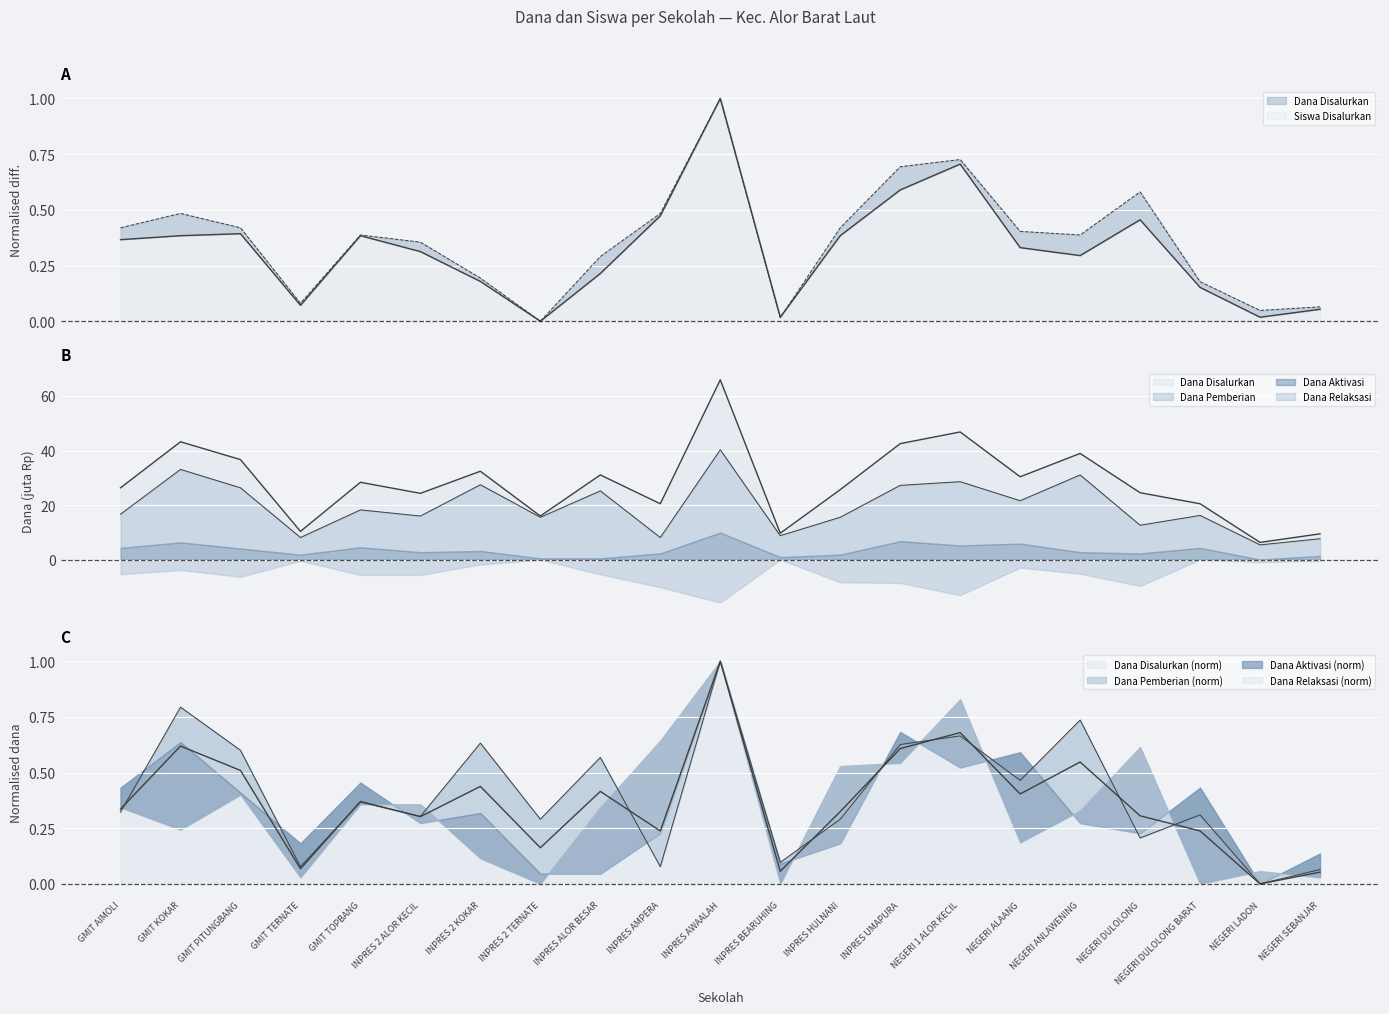

What is the average value of the Siswa Disalurkan series?

0.4